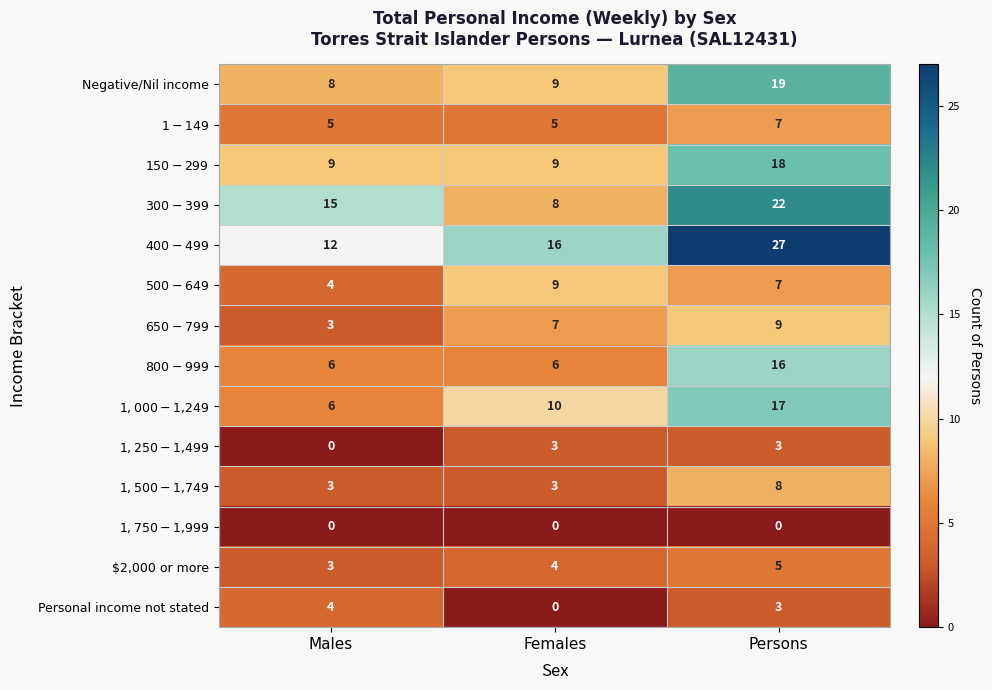

At which category does the chart reach its peak across all series?

Persons